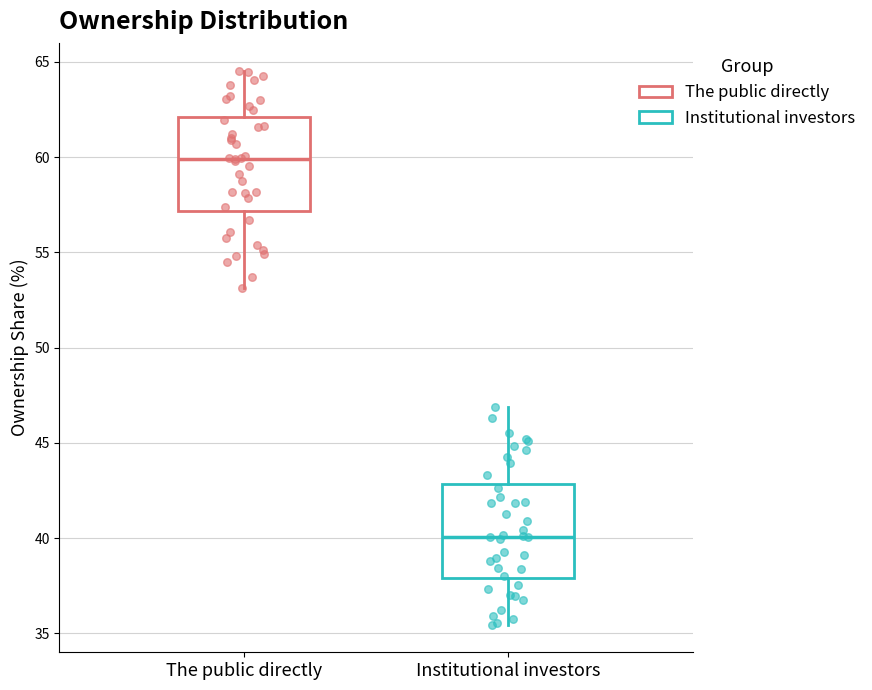

Reading left to right, transcribe this box plot: for each box, give where its median line is, the range the box spans, and where its two whiskers end, as read against the y-axis. The values are not printed on the chart, so give them approximately, as read against the axis.

The public directly: median 60.0, box 57.0 to 62.0, whiskers 53.0 to 64.5
Institutional investors: median 40.0, box 38.0 to 43.0, whiskers 35.5 to 47.0